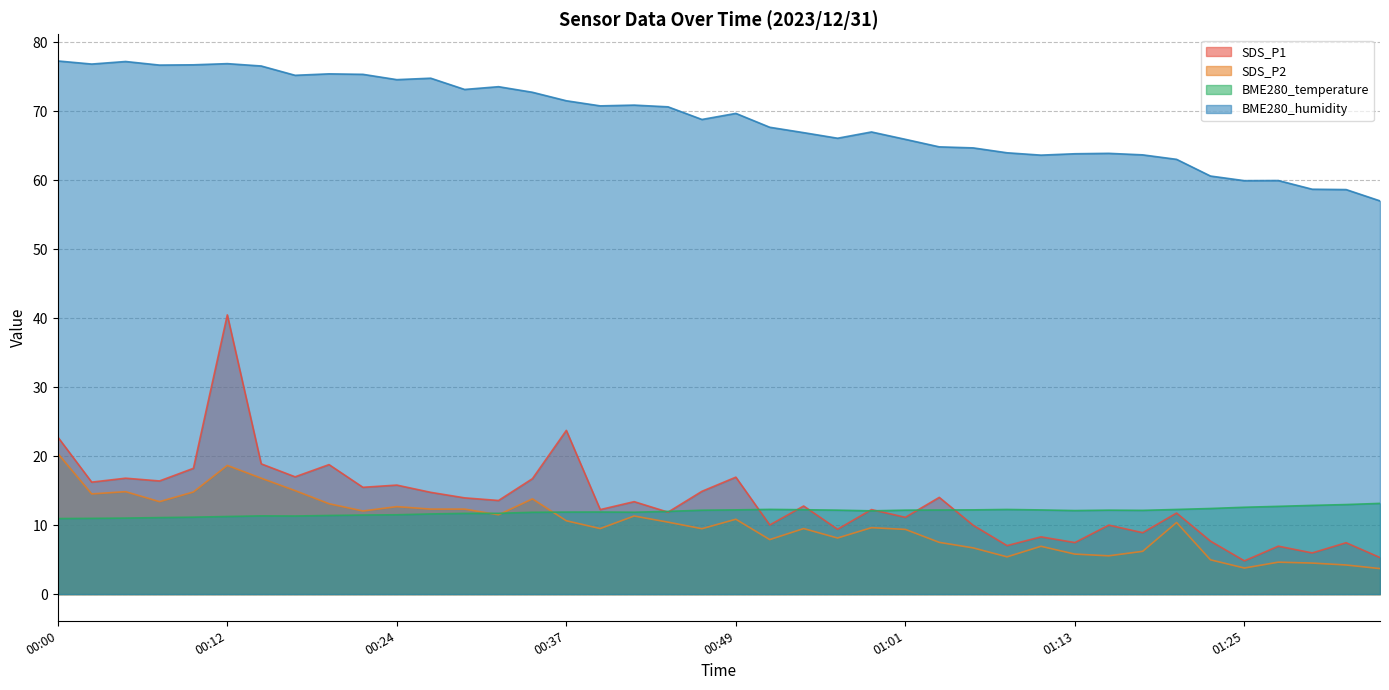

What is the sum of all BME280_temperature values?

477.6